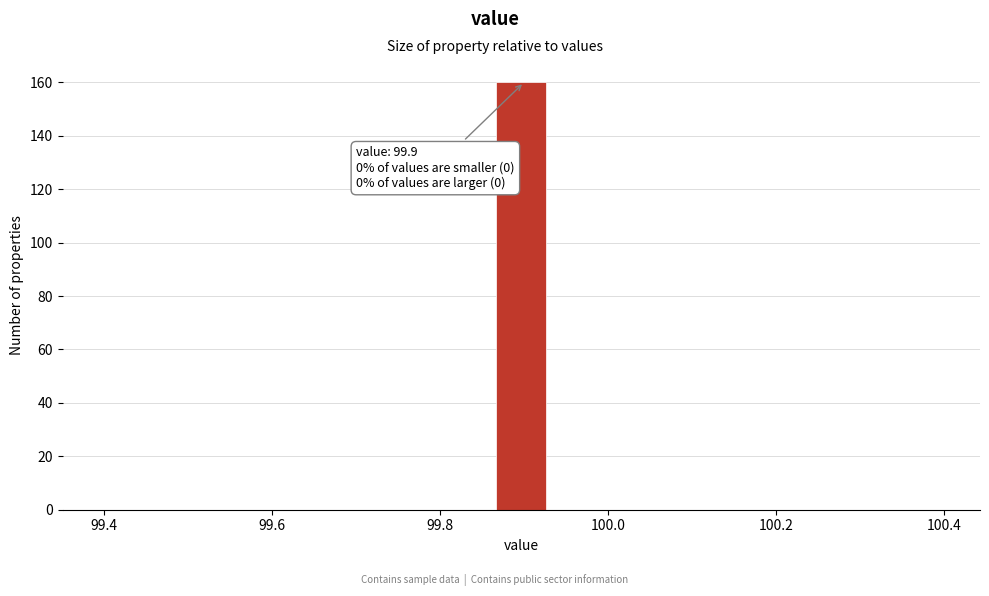

Around what value on the x-axis is the tallest bar? Give the approximate position of its centre, as read against the axis.

99.90